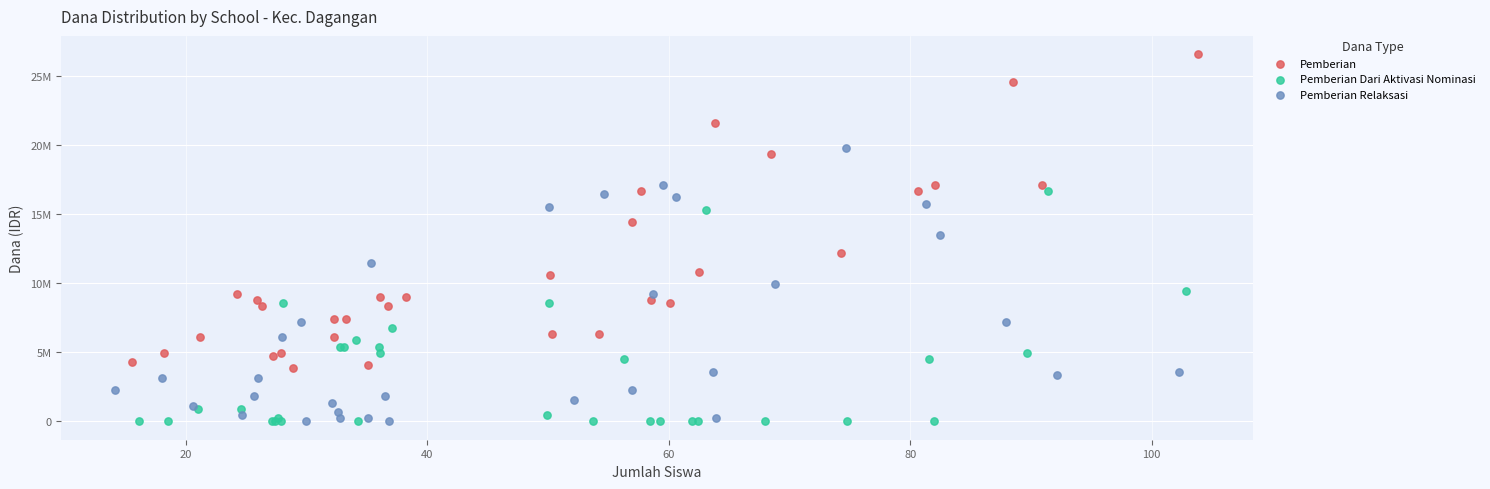

What are all the series names shown in the legend?

Pemberian, Pemberian Dari Aktivasi Nominasi, Pemberian Relaksasi